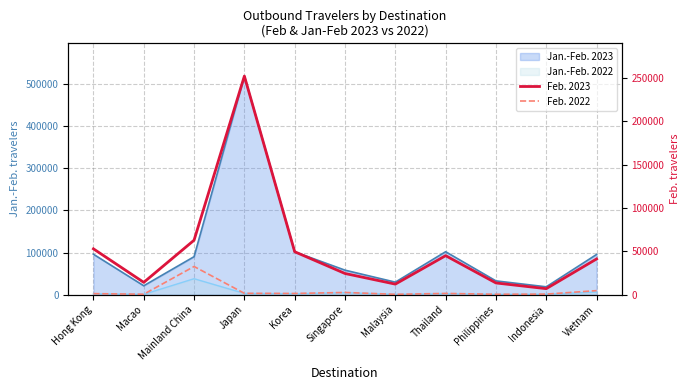

What is the maximum value for Feb. 2022?

32425